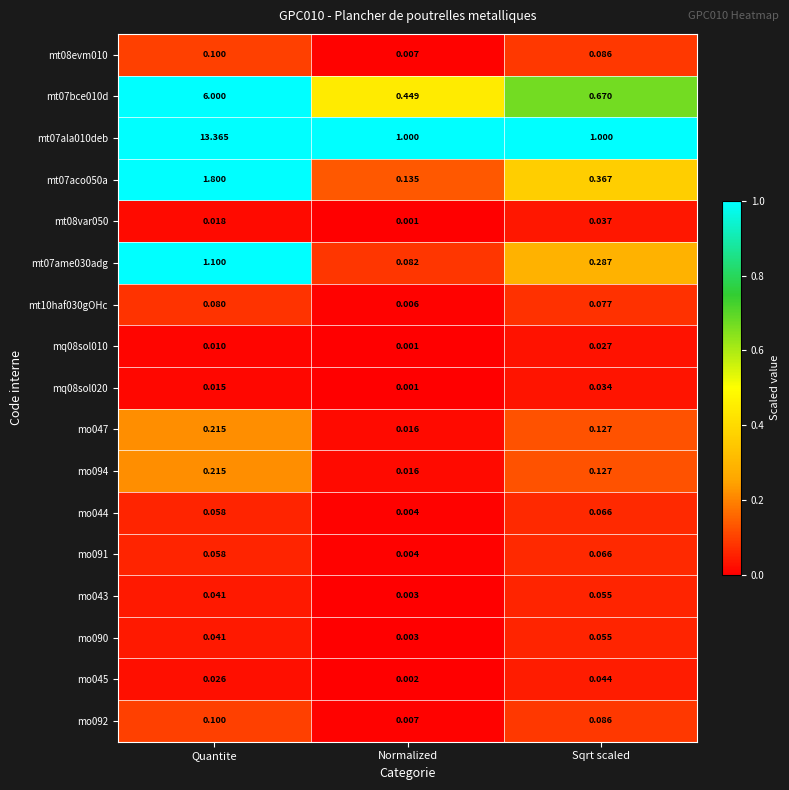

At which label does mq08sol010 reach its minimum?

Normalized